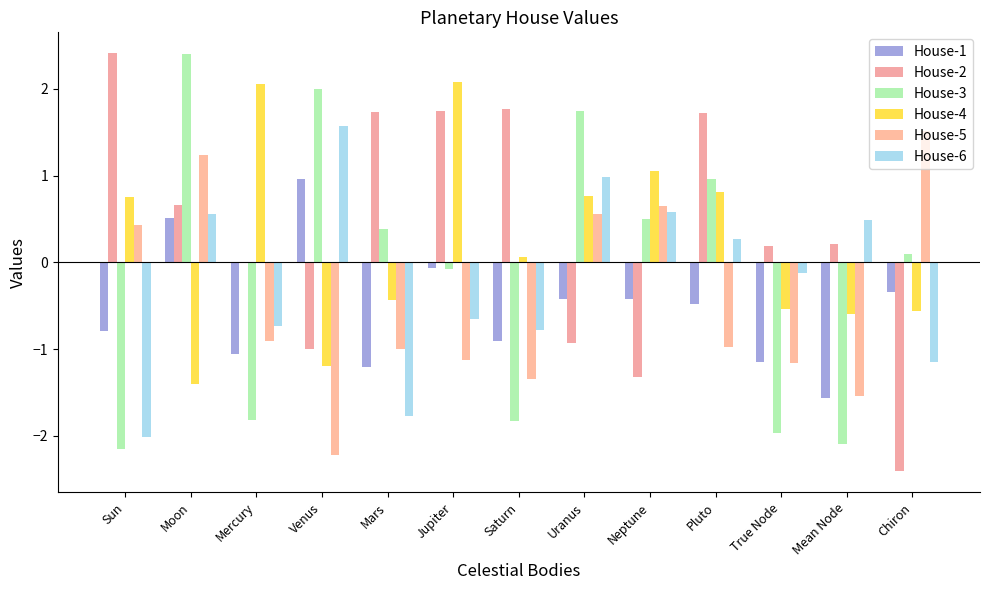

At which category is the sum across all series the highest?

Moon